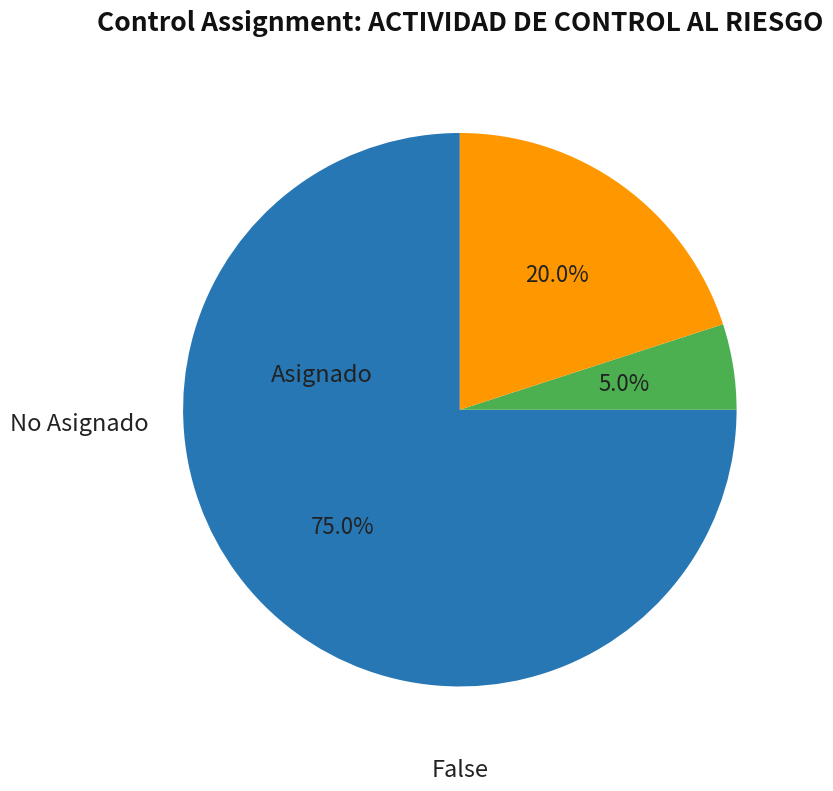

Does any single category account for the majority?

Yes